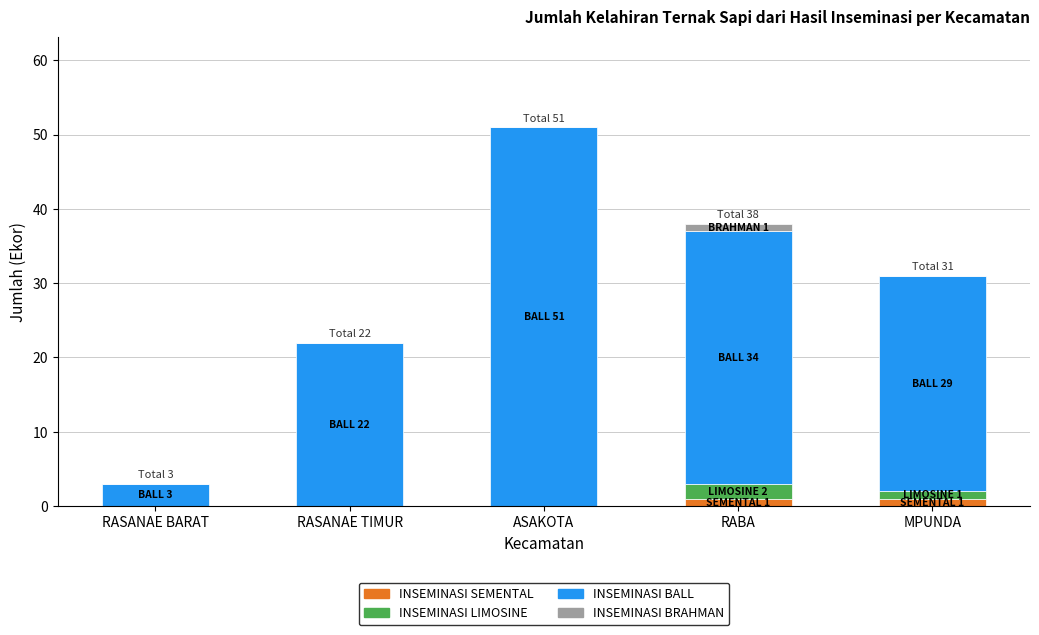

What is the total value across all series at ASAKOTA?

51